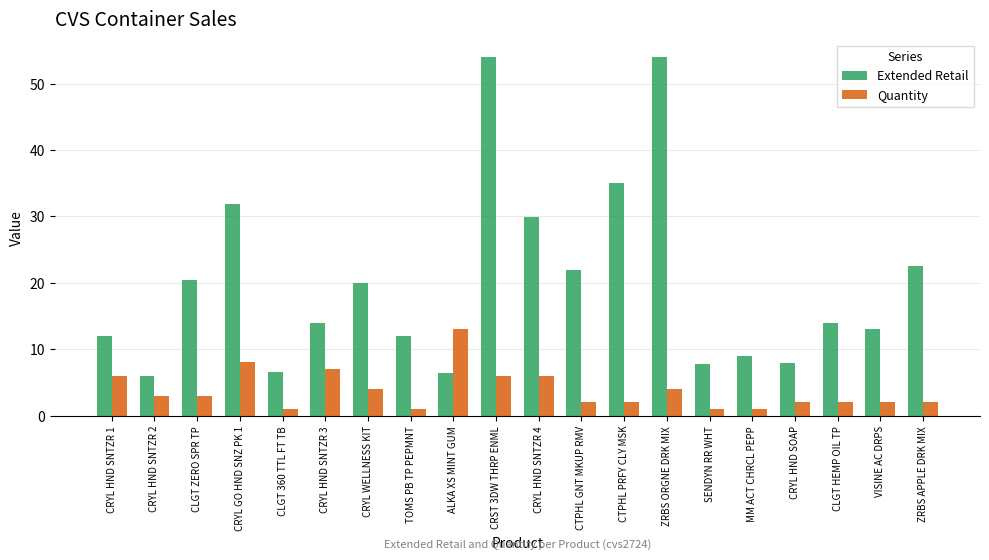

What are all the series names shown in the legend?

Extended Retail, Quantity